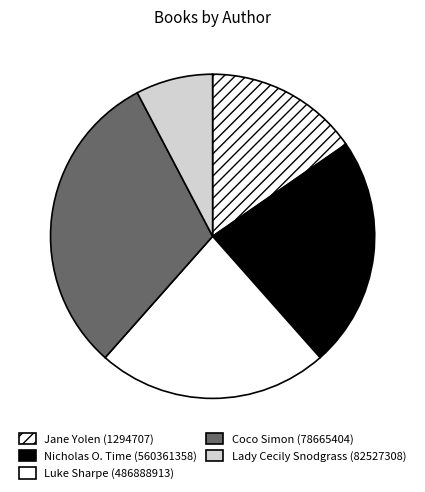

Which slice is the smallest?

Lady Cecily Snodgrass (82527308)